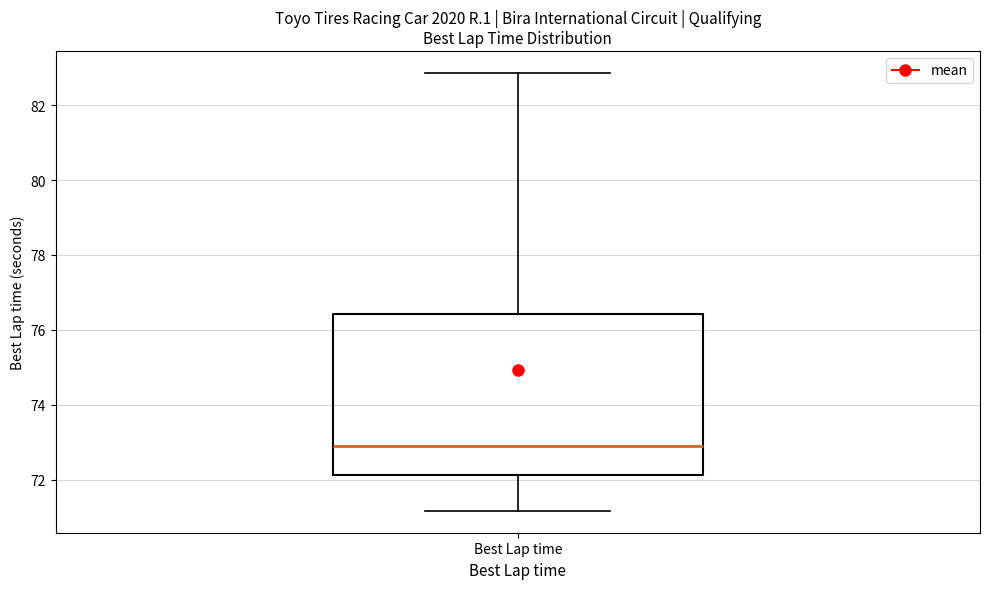

Where is the lower edge of the box for Best Lap time on the y-axis? The values are not printed on the chart, so give them approximately, as read against the axis.

72.2